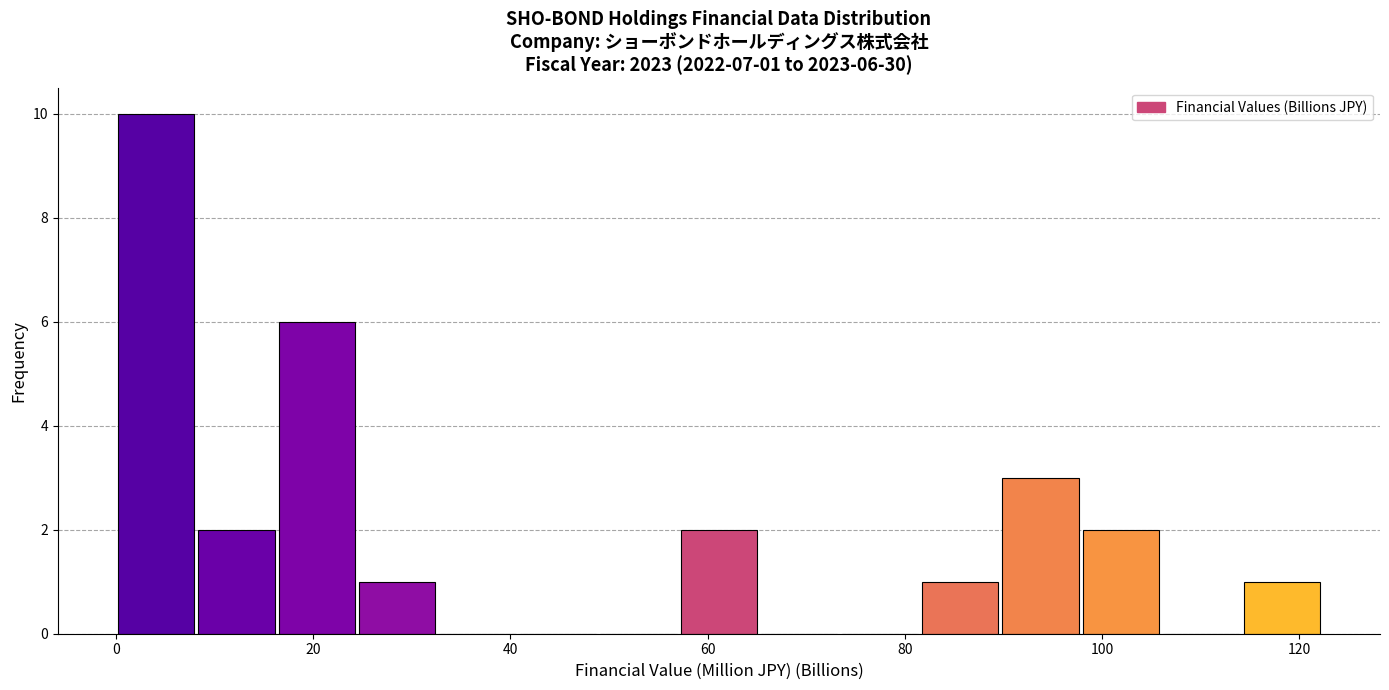

Over which range of the x-axis is the bar tallest?

0 to 8